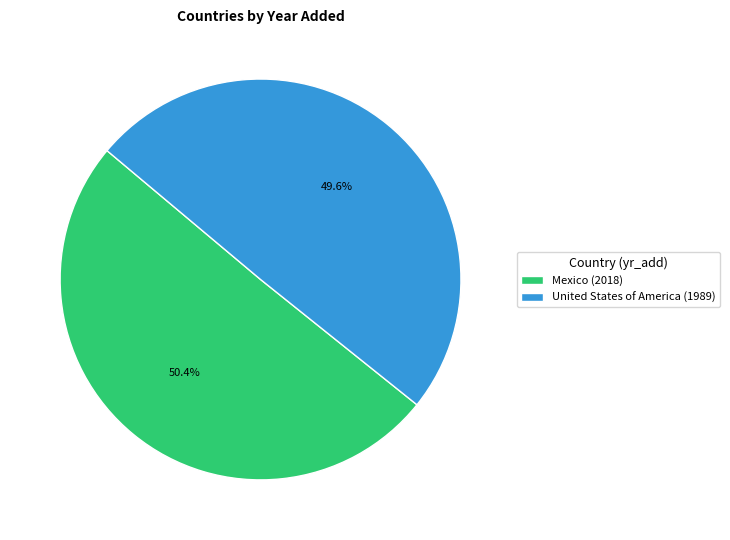

What percentage is the Mexico slice, to the nearest percent?

50%